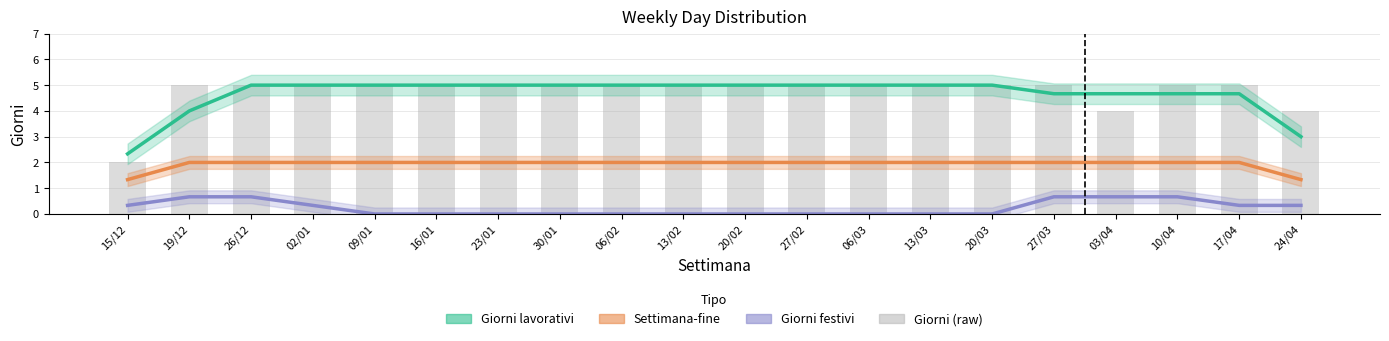

What are all the series names shown in the legend?

Giorni lavorativi, Settimana-fine, Giorni festivi, Giorni (raw)